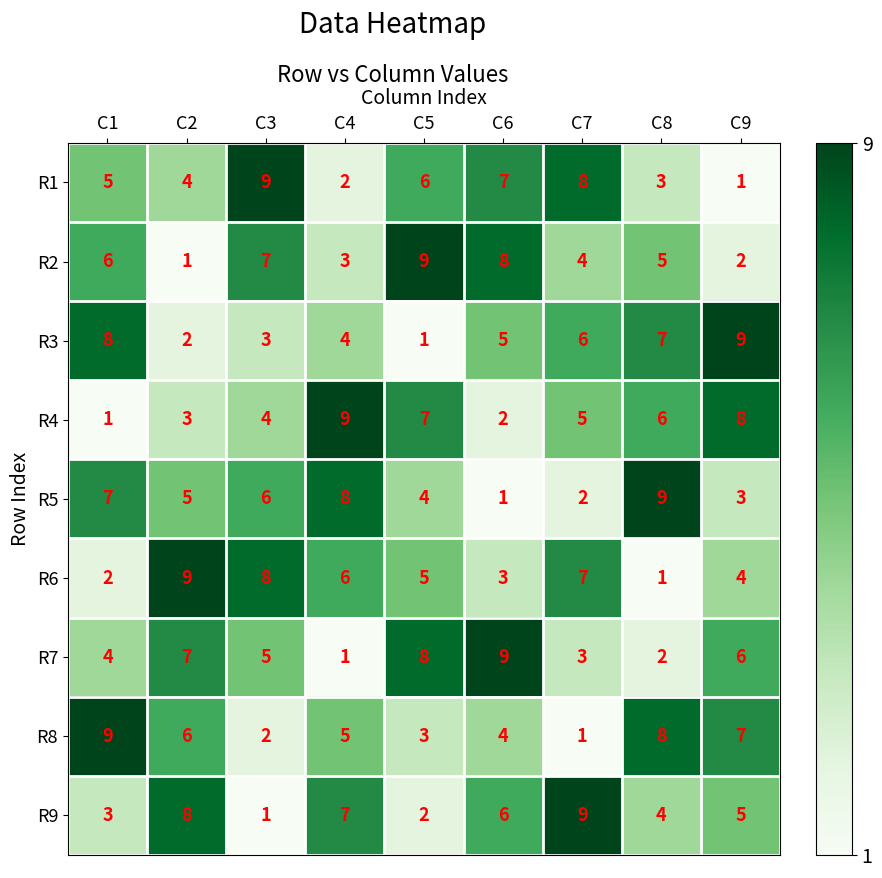

Which category has the lowest value in the R5 series?

C6